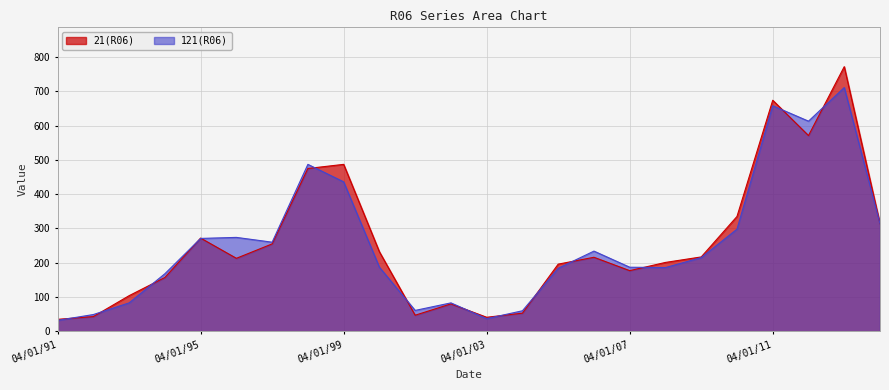

The value of 121(R06) at 04/01/03 is 48. True or false?

False